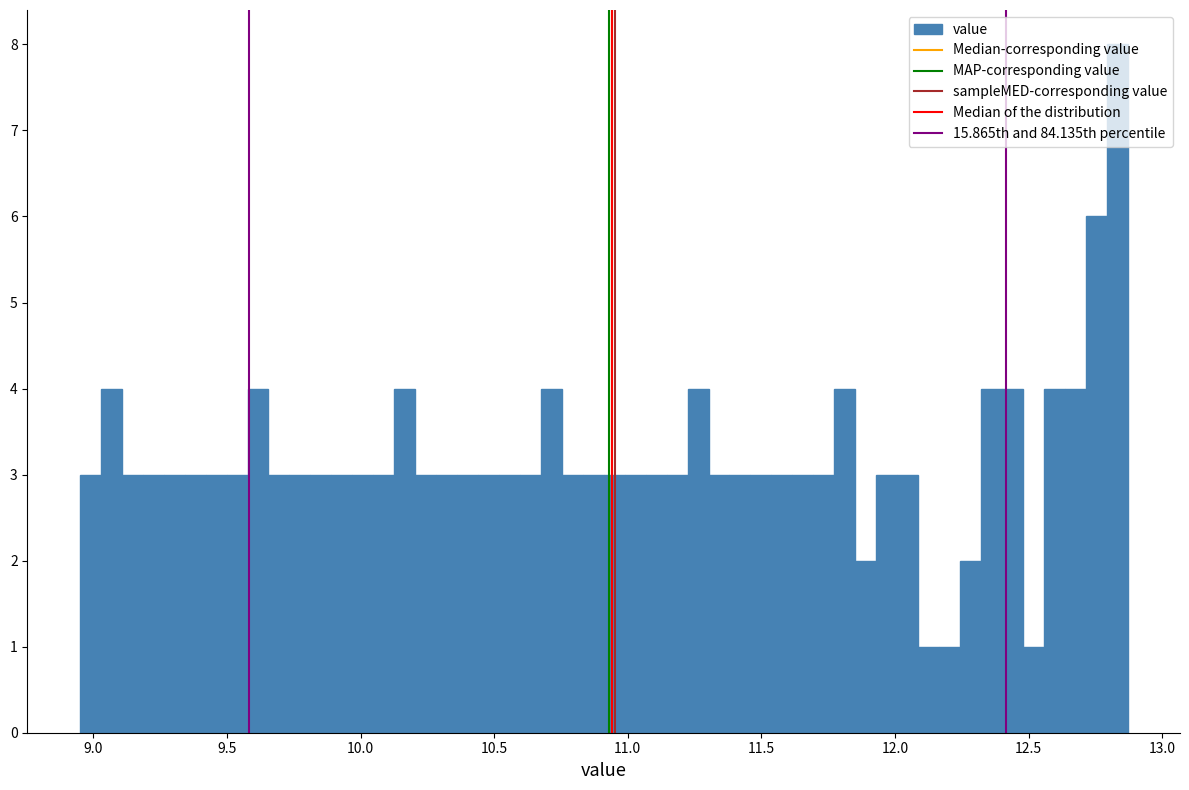

Read against the x-axis, roughly where is the centre of the tallest bar?

12.85